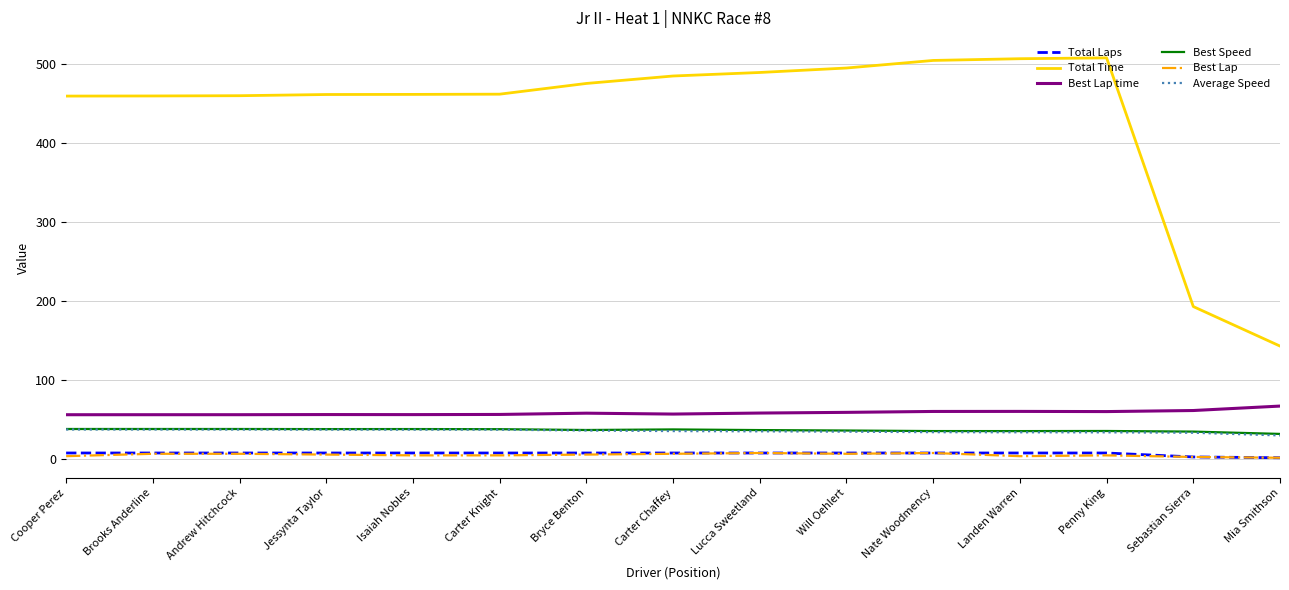

Is this an area chart (filled region under the line)?

No